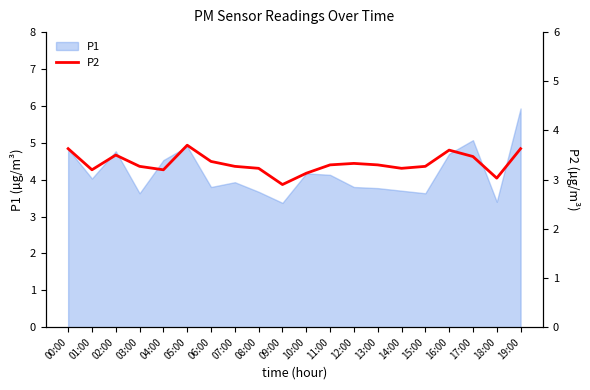

How many lines are shown in the chart?

1